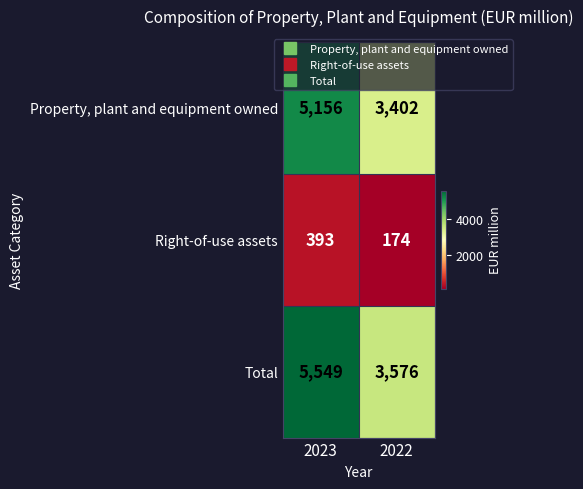

At which category is the sum across all series the highest?

2023